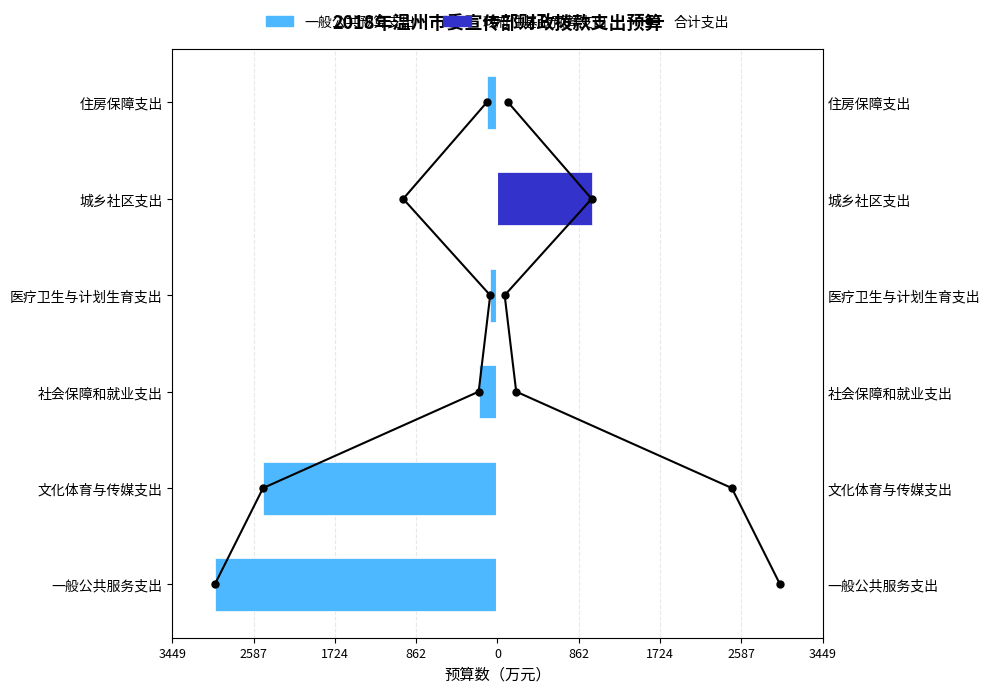

Are the bars horizontal?

Yes